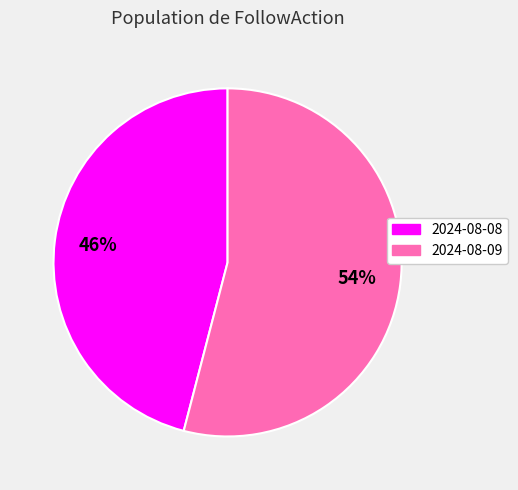

Does 2024-08-08 account for over 50% of the chart?

No